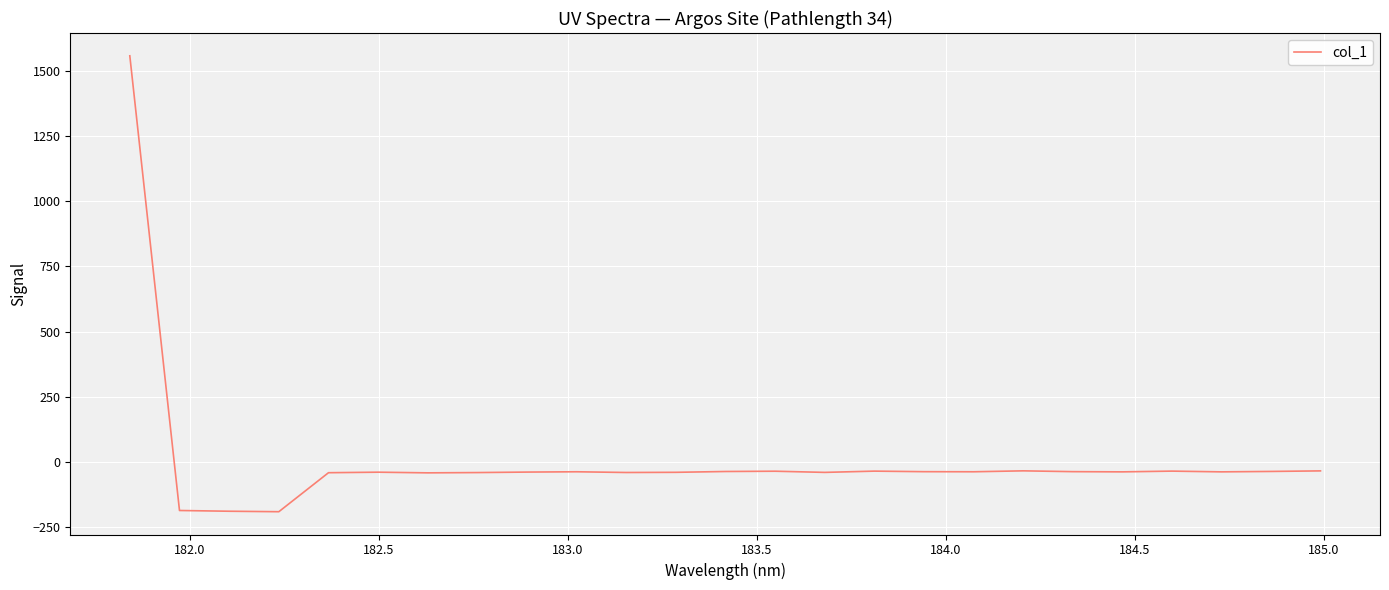

What is the difference between the maximum and minimum values?

1748.8